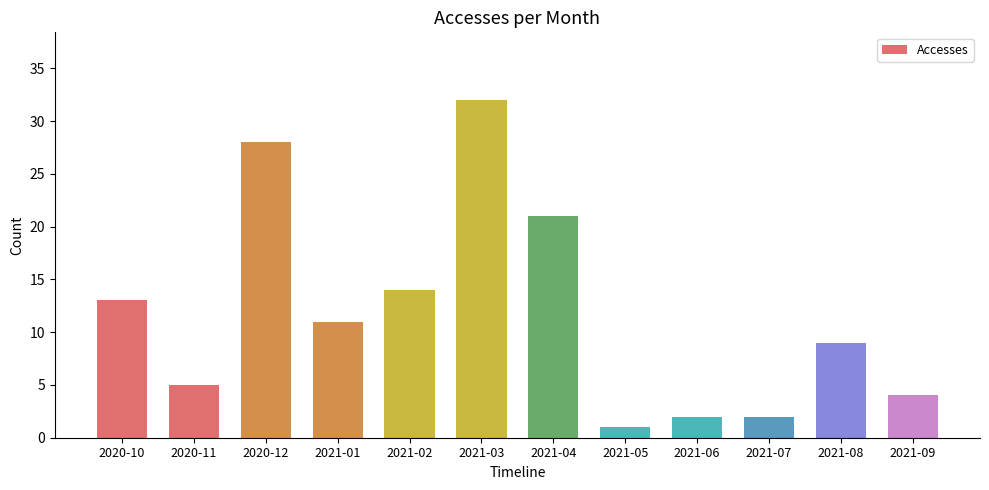

What position from the right is 2021-06?

4